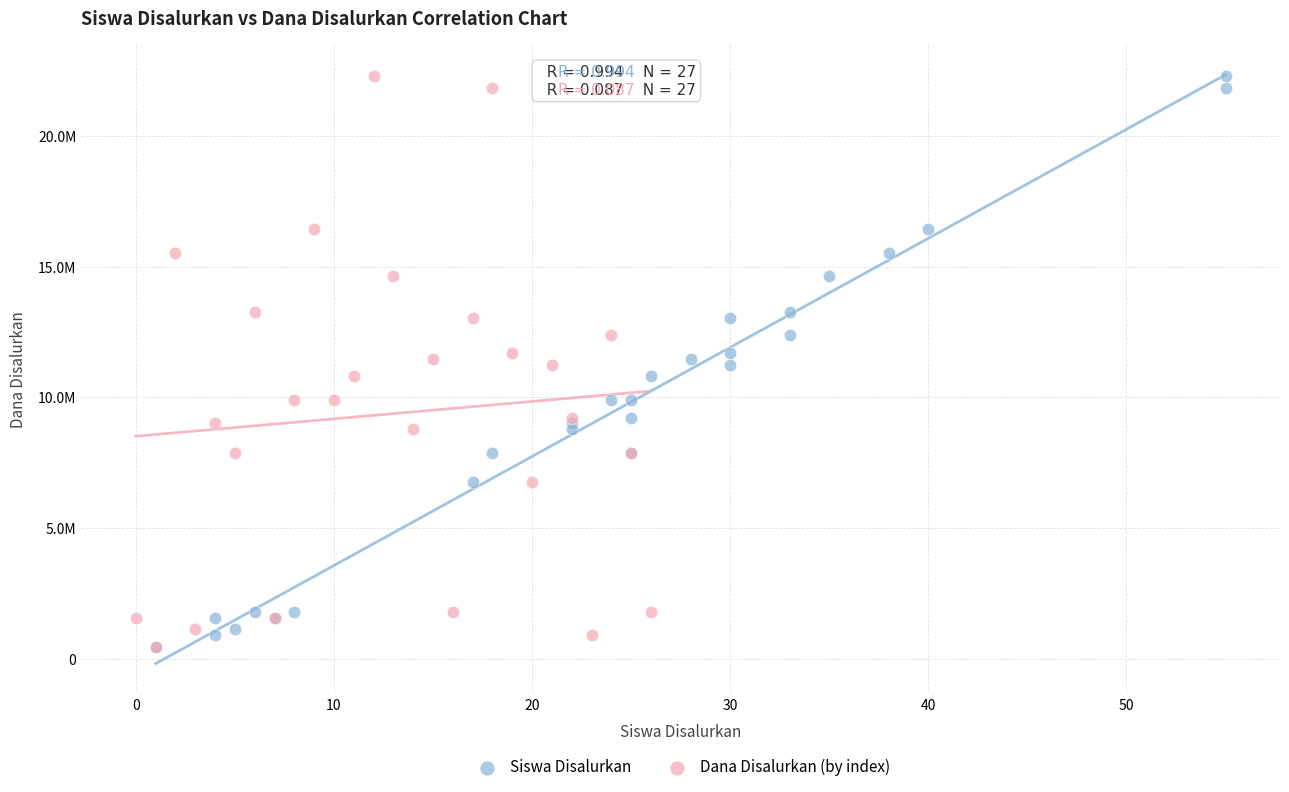

What are all the series names shown in the legend?

Siswa Disalurkan, Dana Disalurkan (by index)